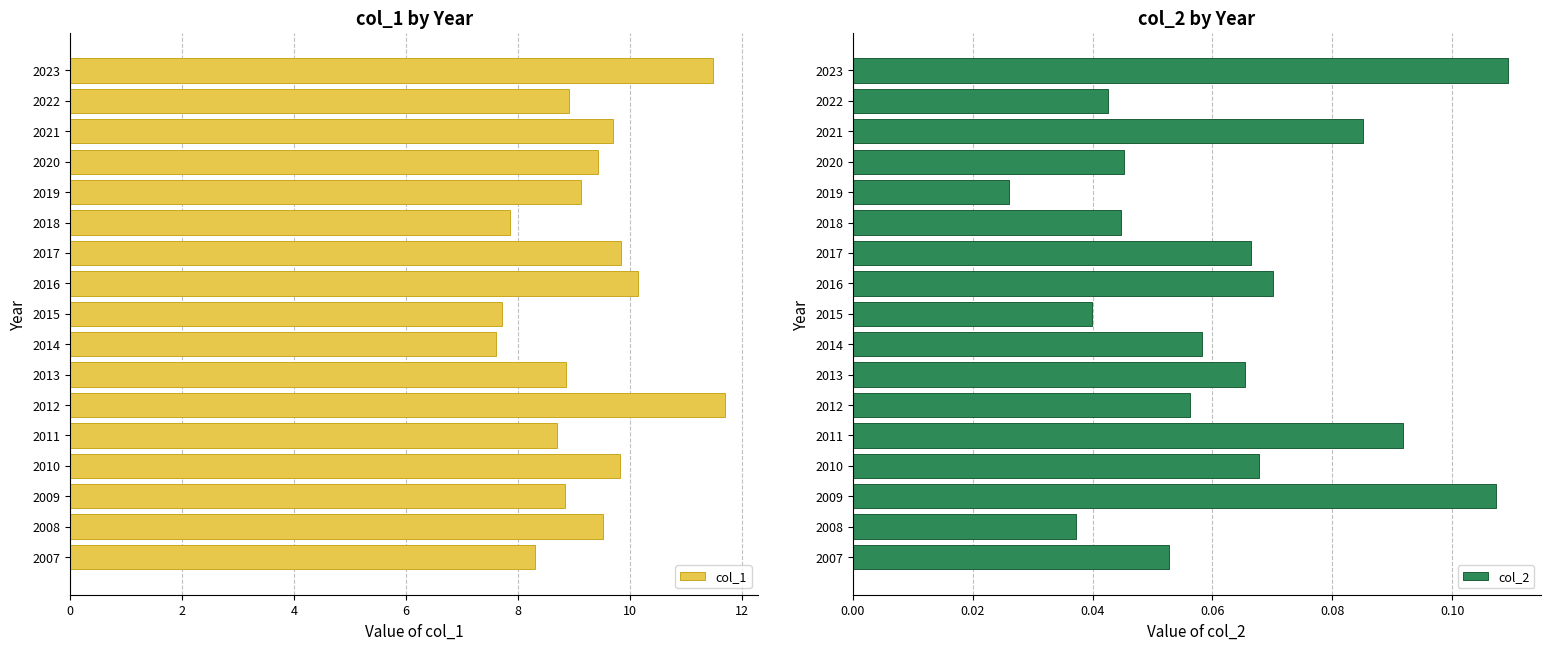

The col_1 series shows 12.0 at 2009. True or false?

False